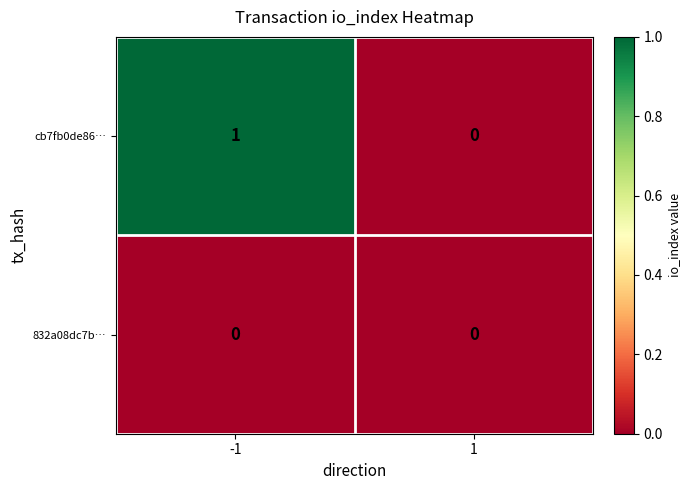

Reading left to right, list all the values displayed in this chart.

cb7fb0de86…: 1	0
832a08dc7b…: 0	0